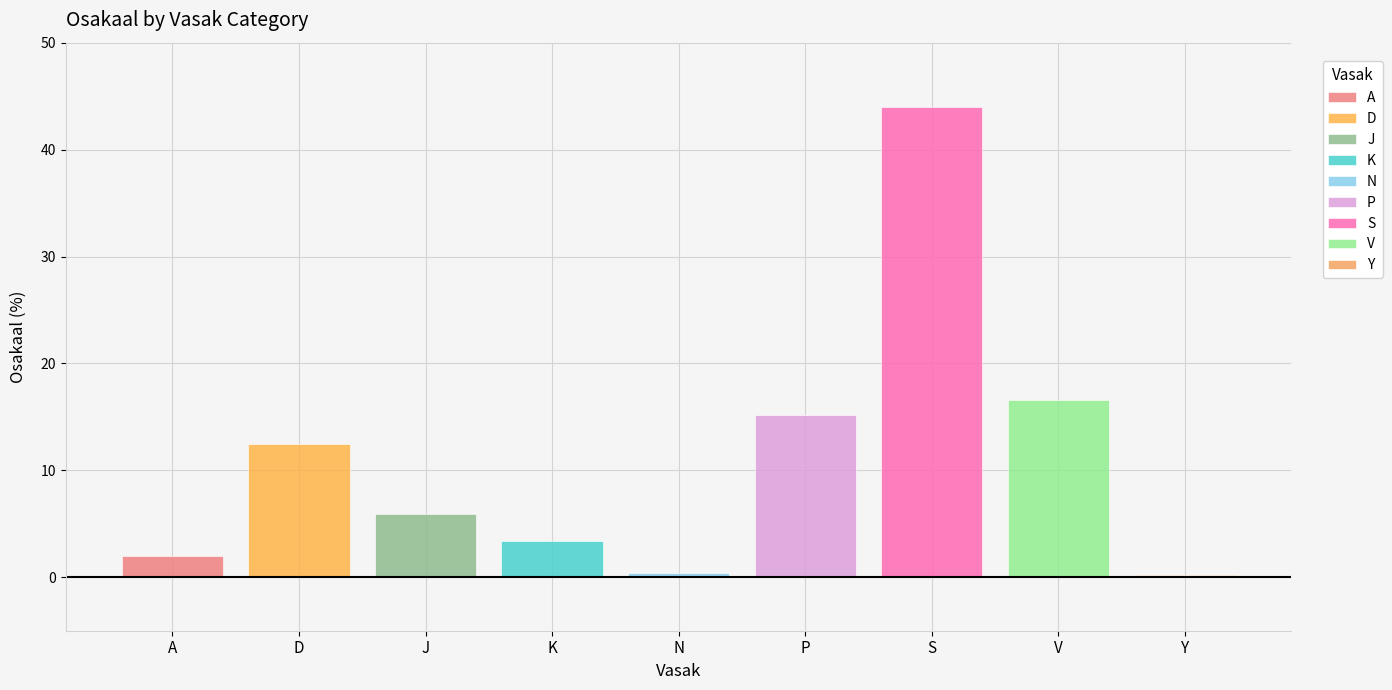

The chart shows a value of 0.7 at A. True or false?

False